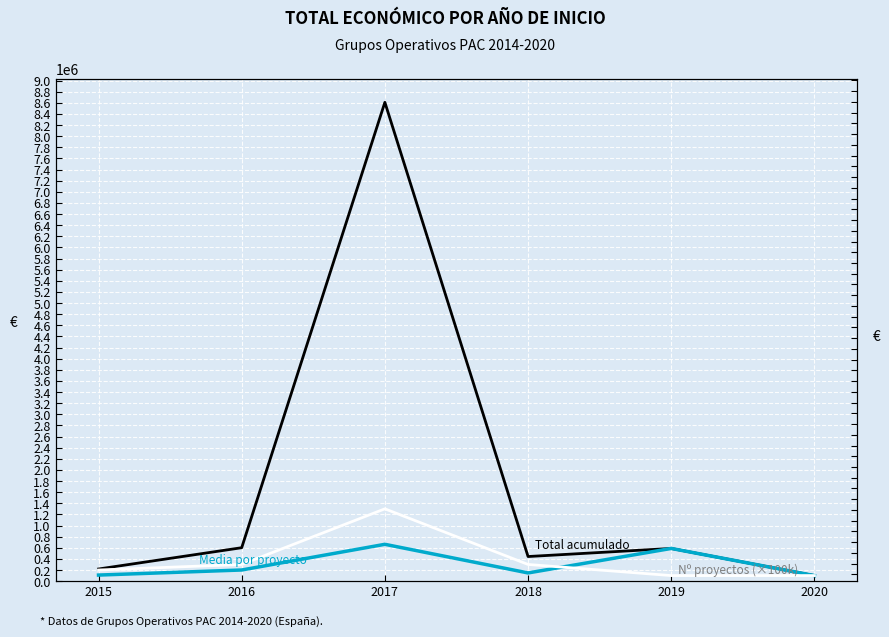

At which label does Nº proyectos (×100k) first exceed 300000?

2017